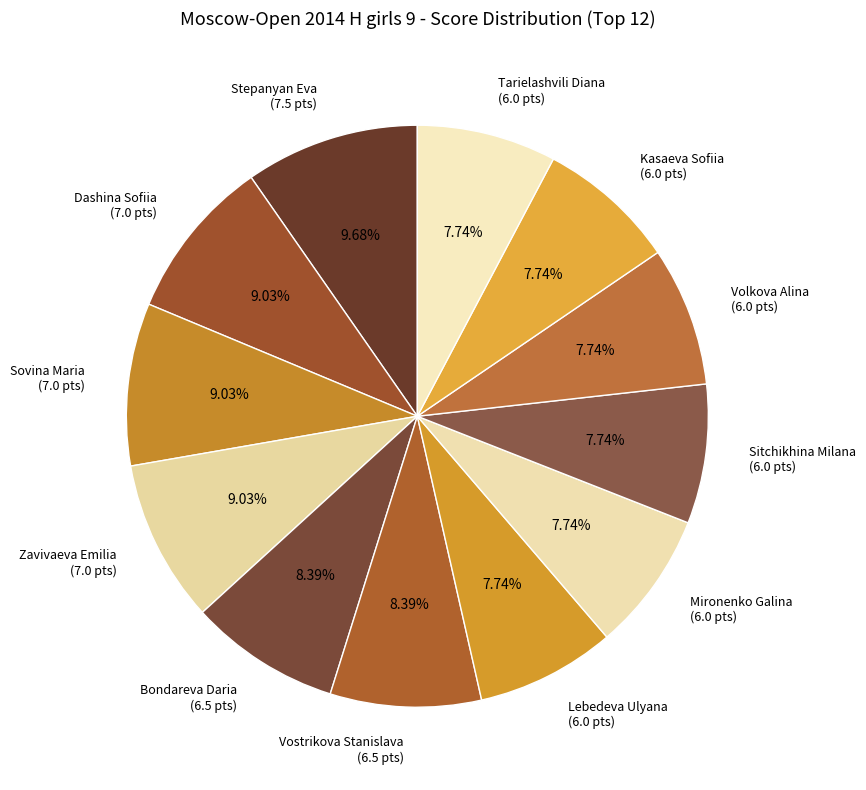

To the nearest percent, what portion does Vostrikova Stanislava represent?

8%